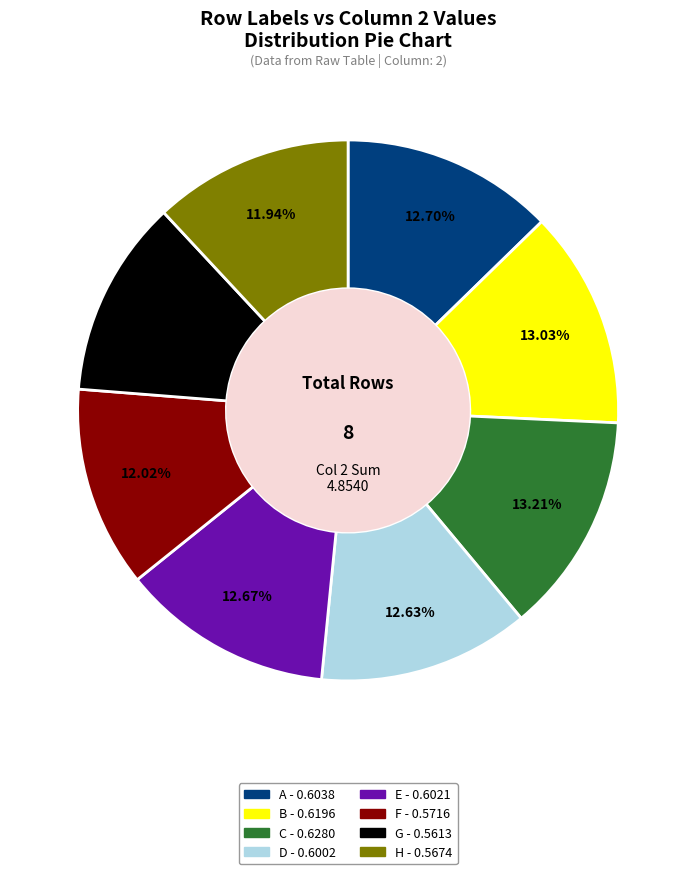

Is there any slice that represents more than half of the pie?

No